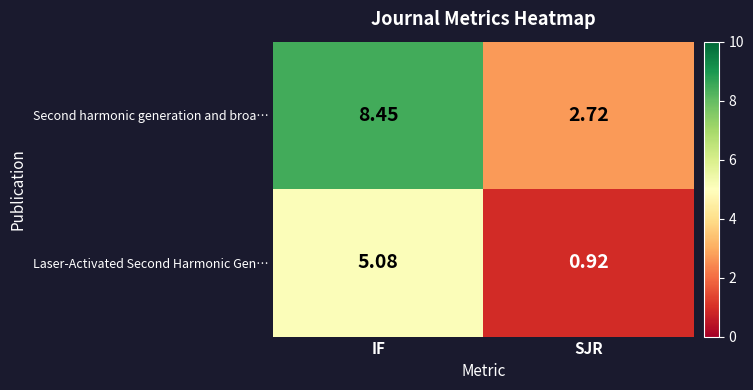

At which label does Laser-Activated Second Harmonic Gen… reach its peak?

IF